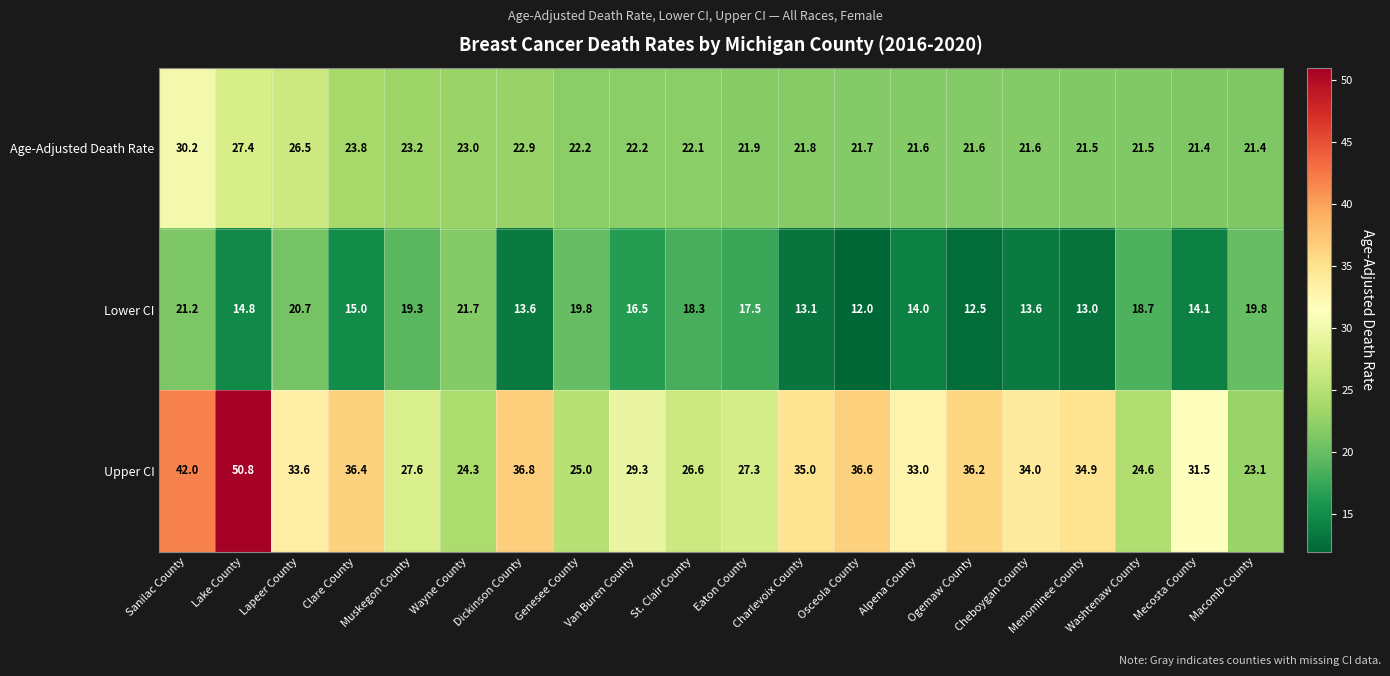

What is the difference between the Lower CI values at Van Buren County and Lapeer County?

4.2